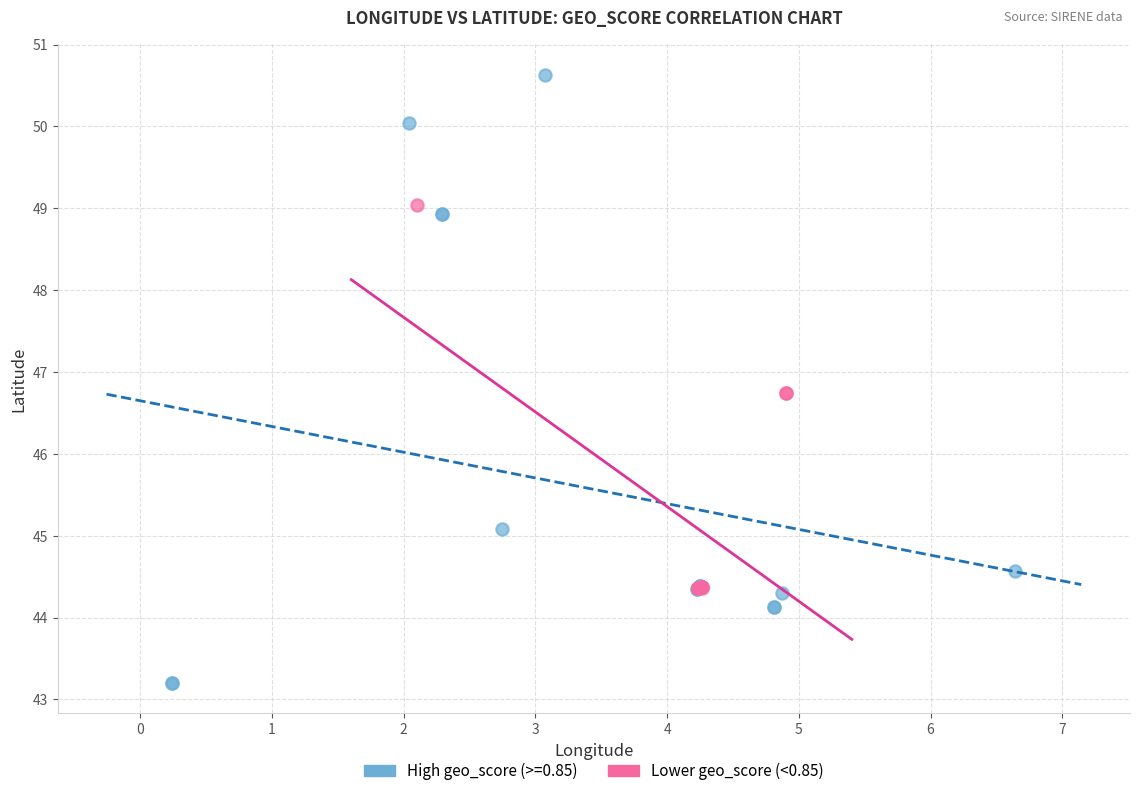

Which series reaches the maximum Y coordinate?

High geo_score (>=0.85)